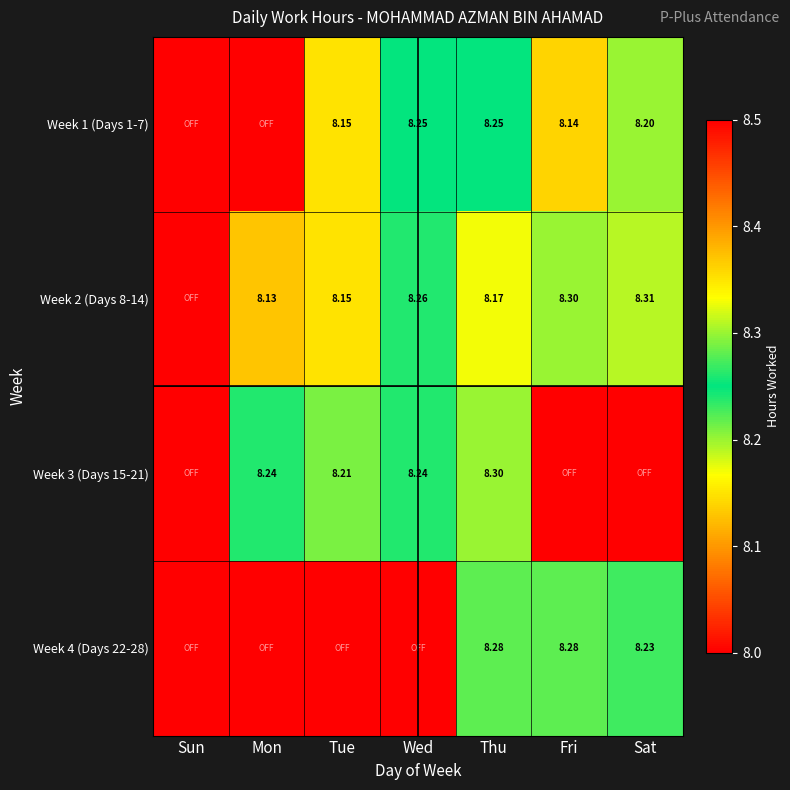

At which category is the sum across all series the highest?

Thu